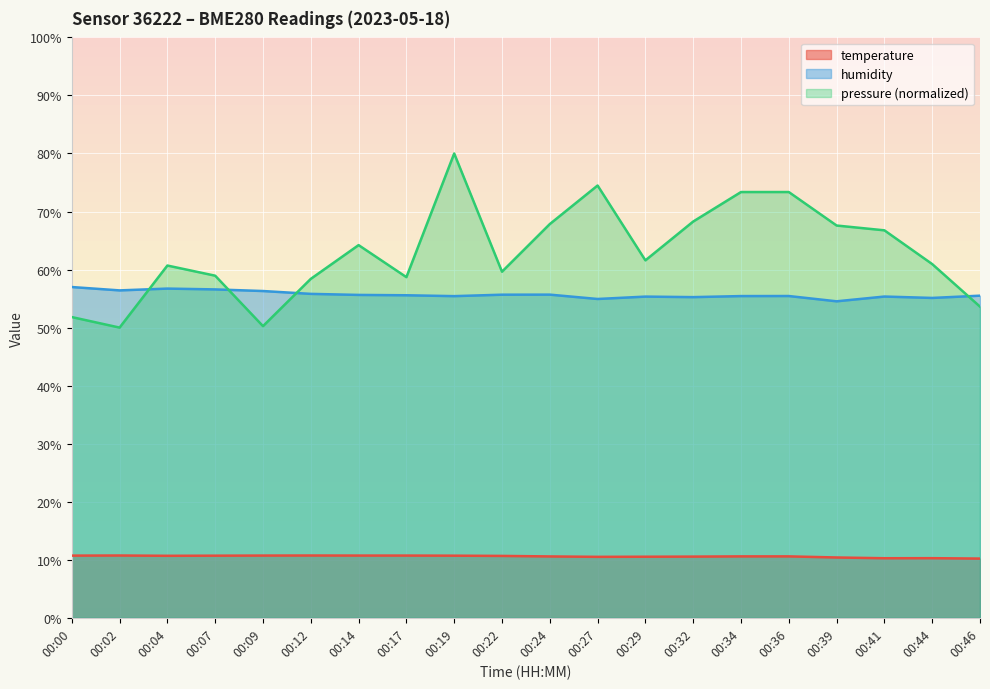

Is it true that pressure_scaled equals 61.6 at 00:29?

True